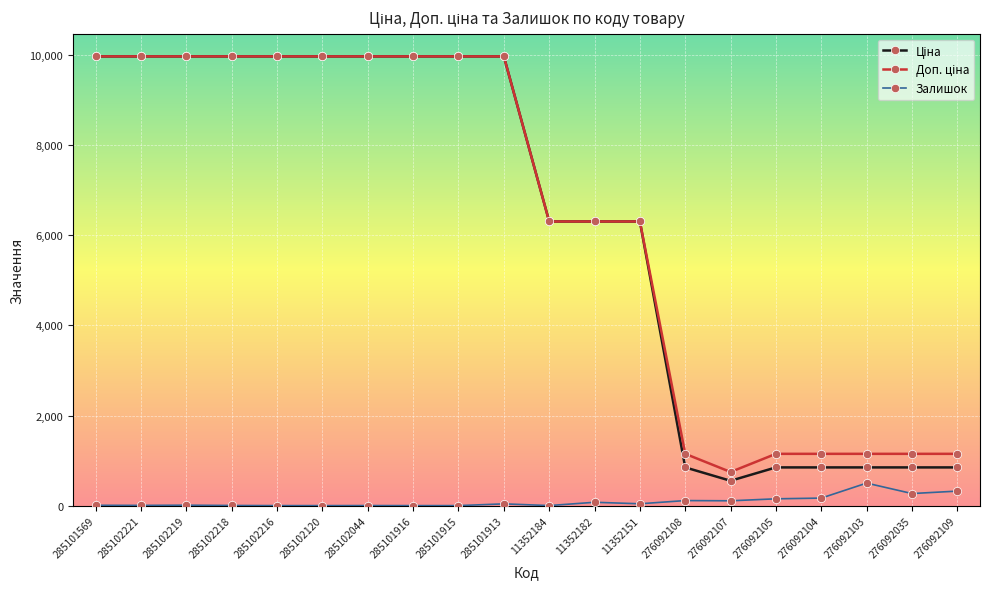

At which label does Залишок reach its peak?

276092103